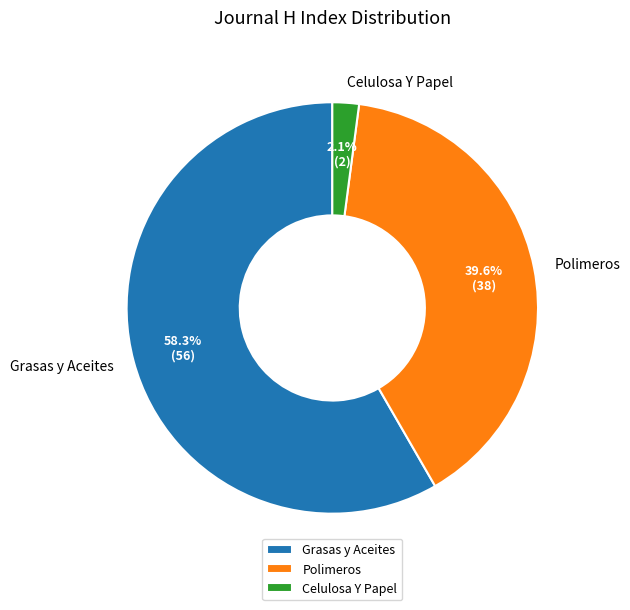

How many slices are in this pie chart?

3